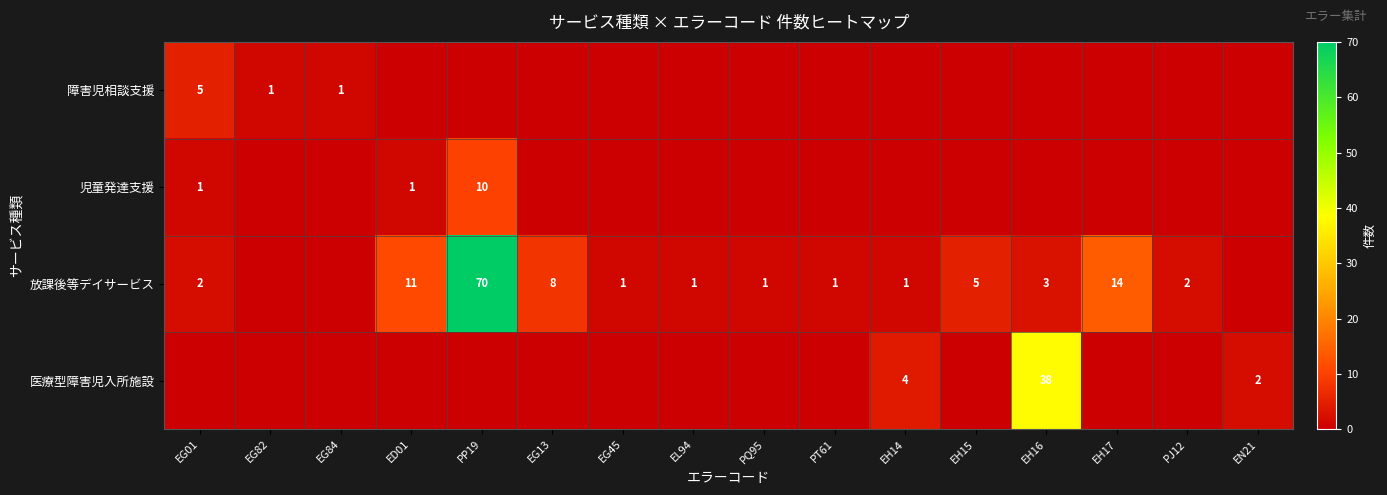

The 放課後等デイサービス series shows 5 at EH15. True or false?

True